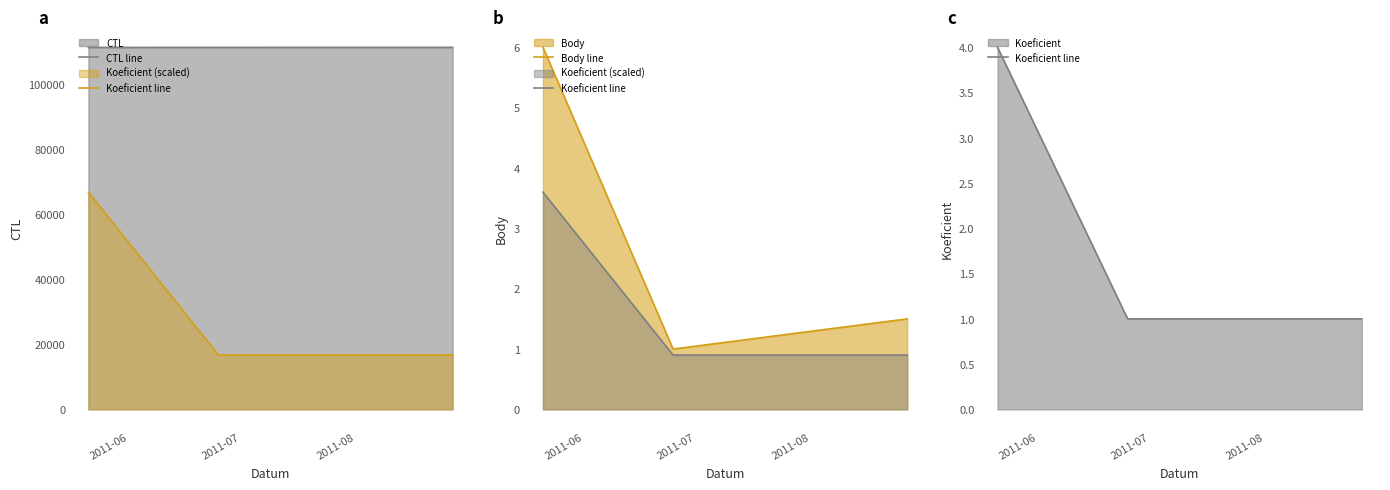

What is the lowest value of the CTL series?

111306.0